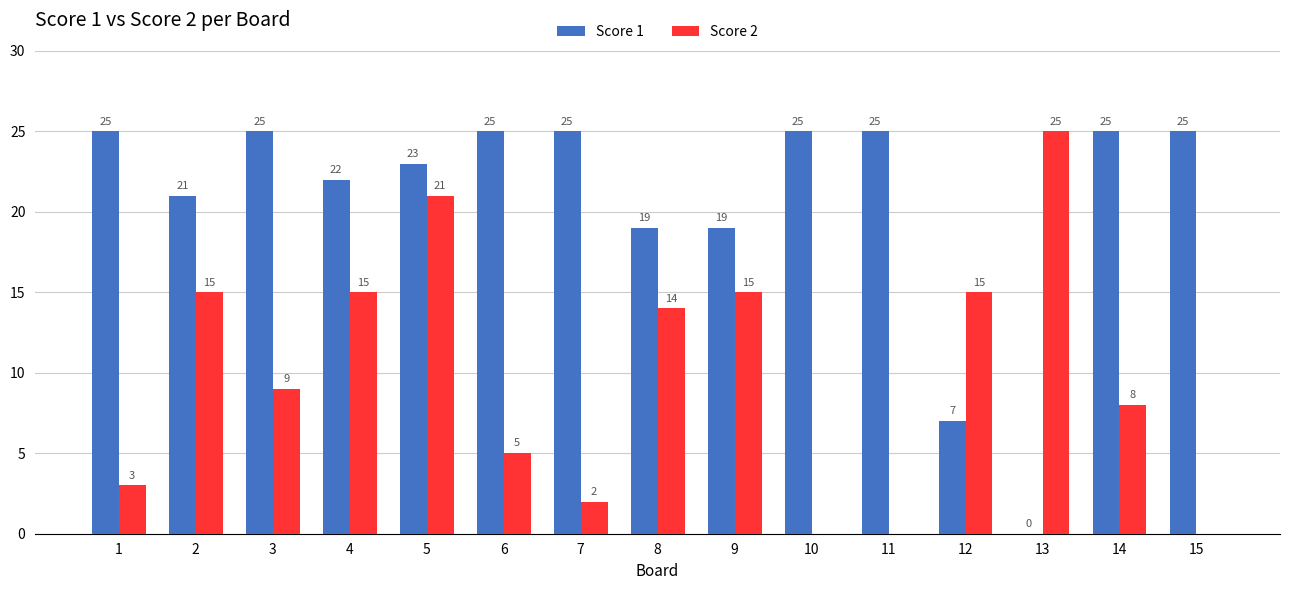

What is the difference between the Score 1 values at 13 and 6?

25